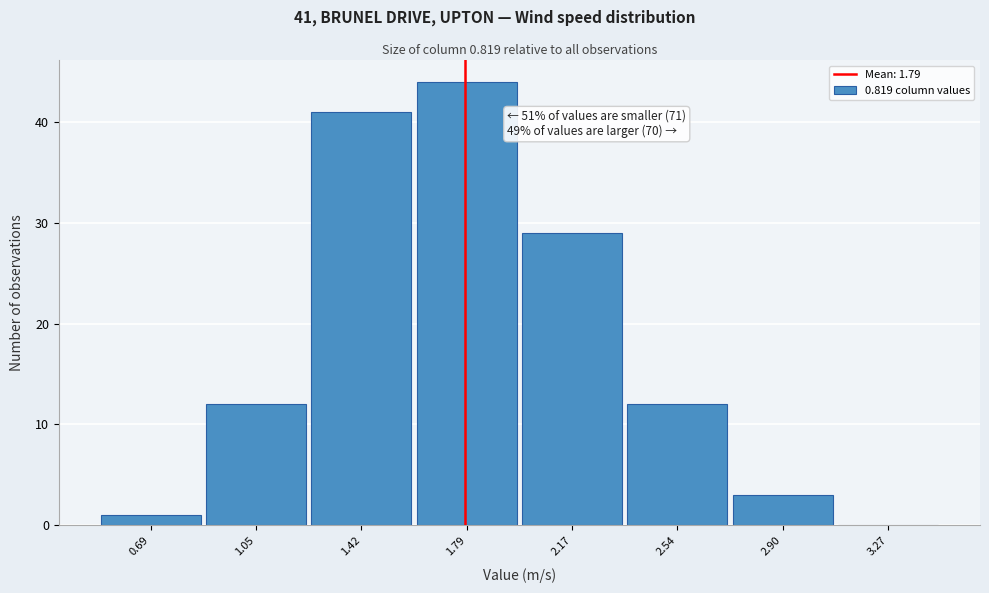

Which range on the x-axis has the tallest bar?

1.61 to 1.98